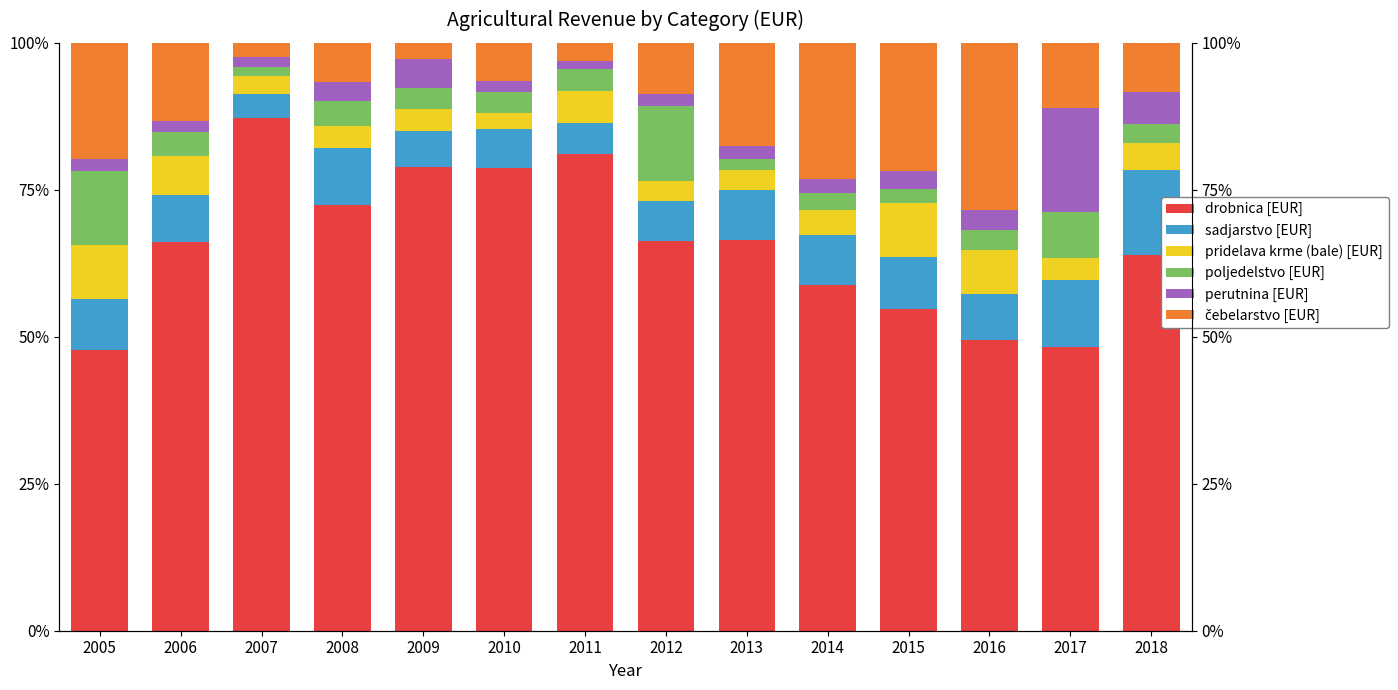

What is the smallest value displayed?

1.3